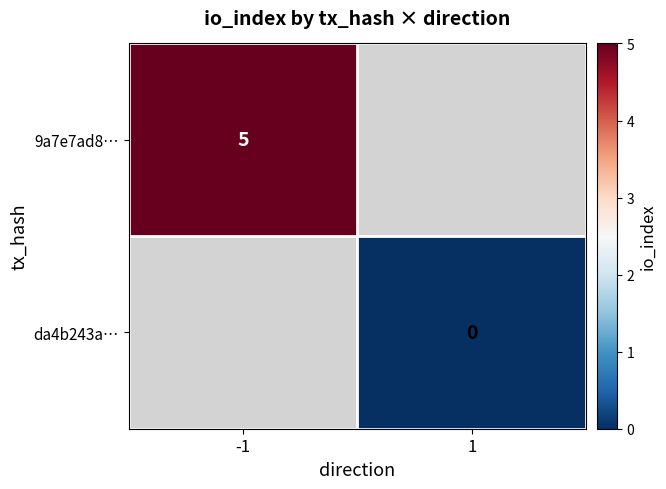

The 9a7e7ad8… series shows 3 at -1. True or false?

False